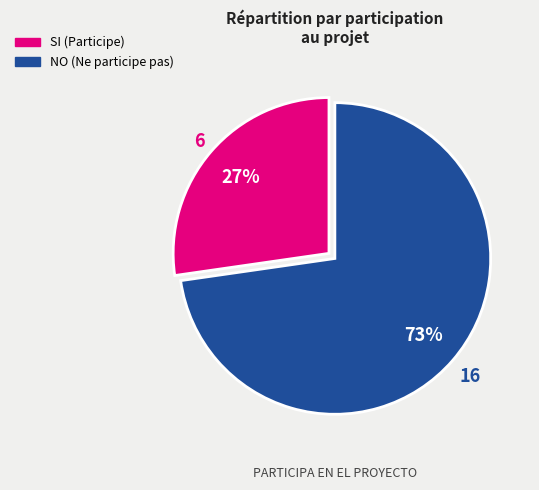

Is SI the majority of the pie?

No